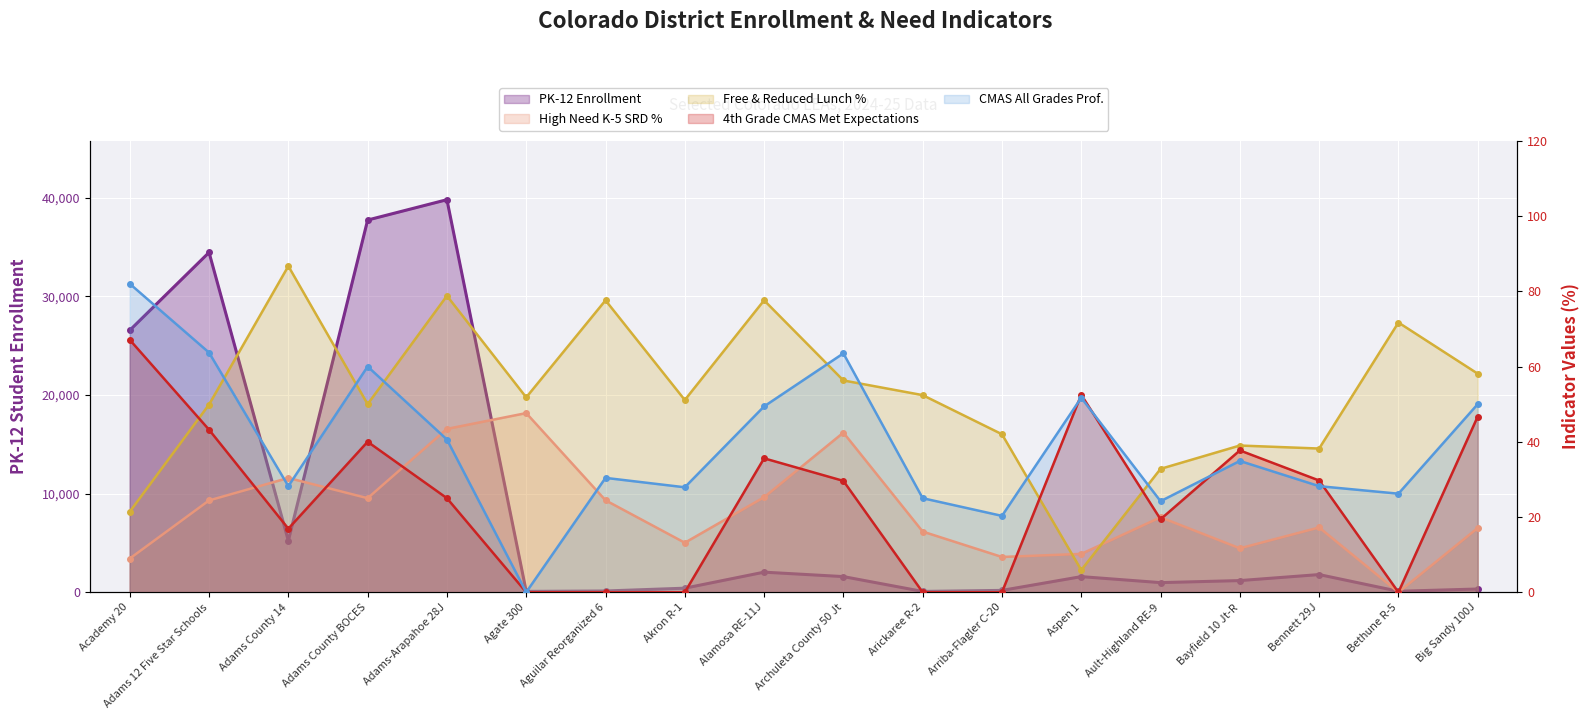

How many interior local valleys does the 4th Grade CMAS Met Expectations series have?

3